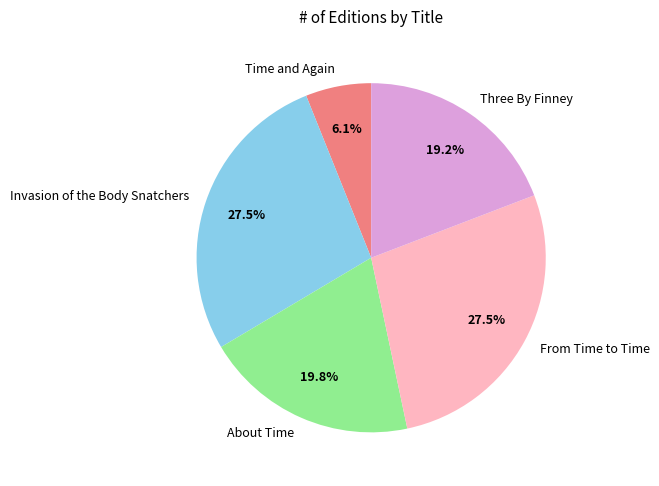

How many slices are in this pie chart?

5